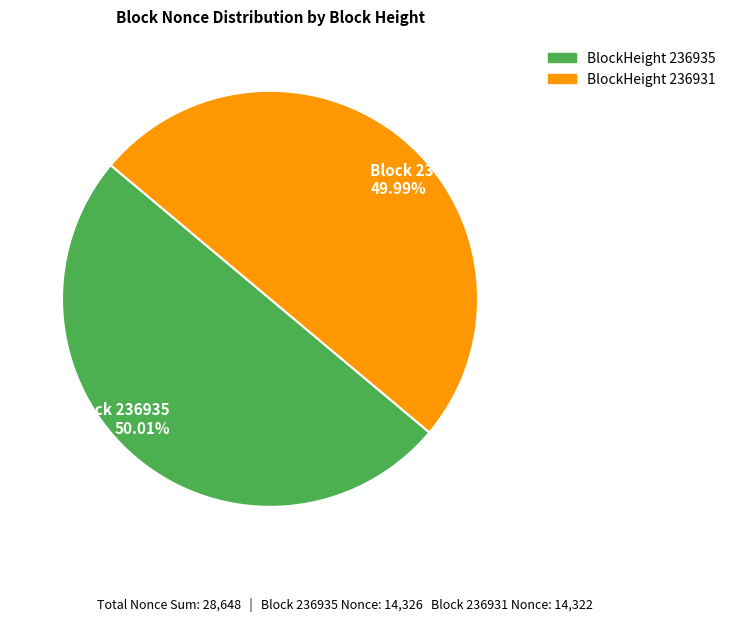

What is the ratio of the value at Block 236935 50.01% to the value at Block 236931 49.99%?

1.0